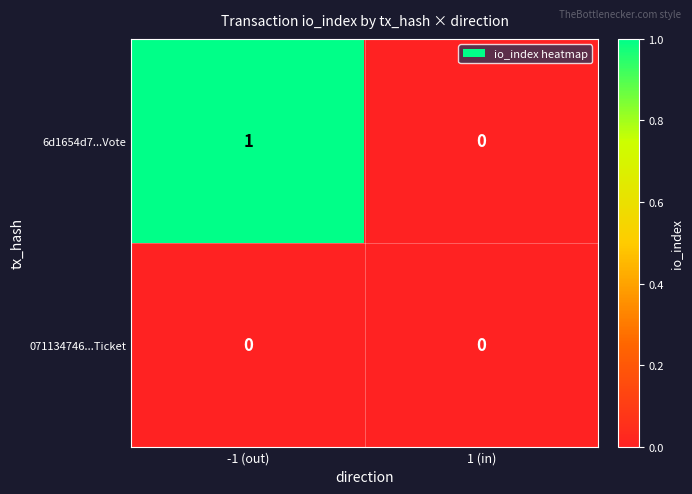

What is the total value across all series at -1 (out)?

1